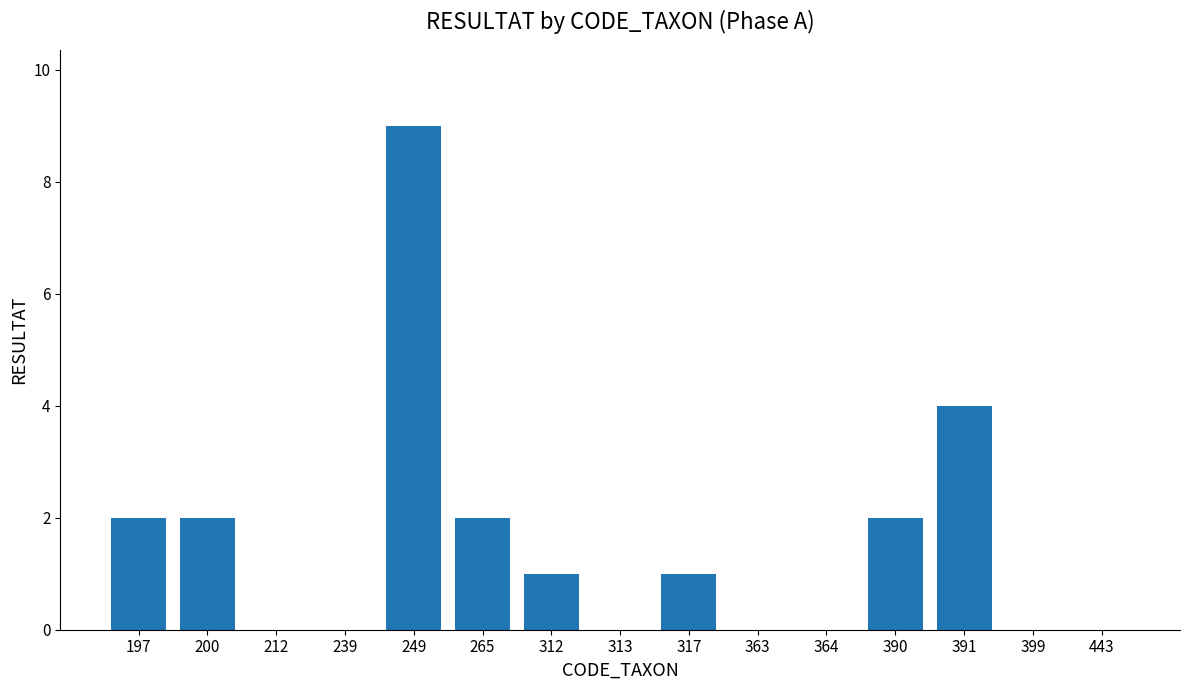

How many distinct data groups are displayed?

1